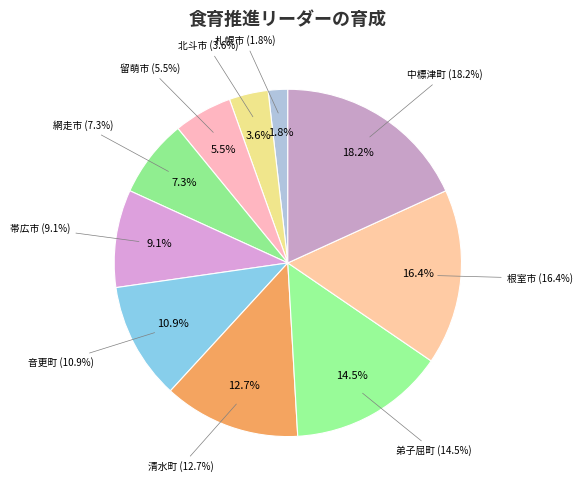

Is 音更町 the majority of the pie?

No